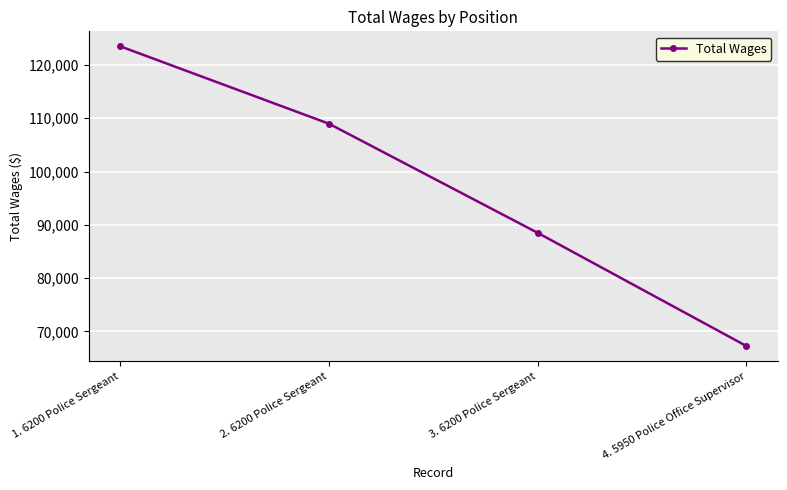

The chart shows a value of 115220 at 4. 5950 Police Office Supervisor. True or false?

False